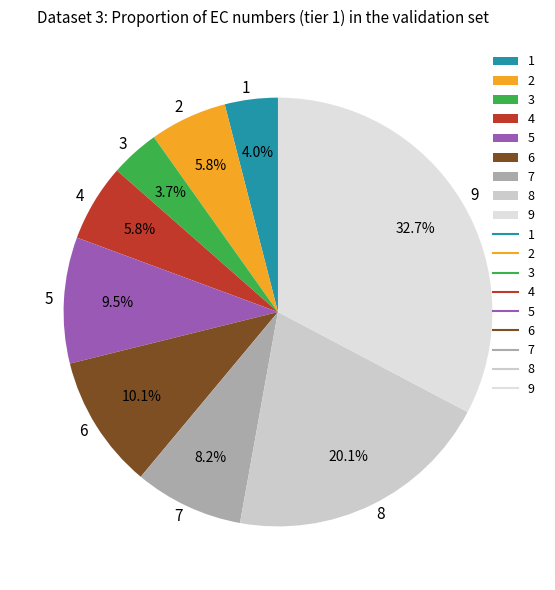

To the nearest percent, what portion does 6 represent?

10%